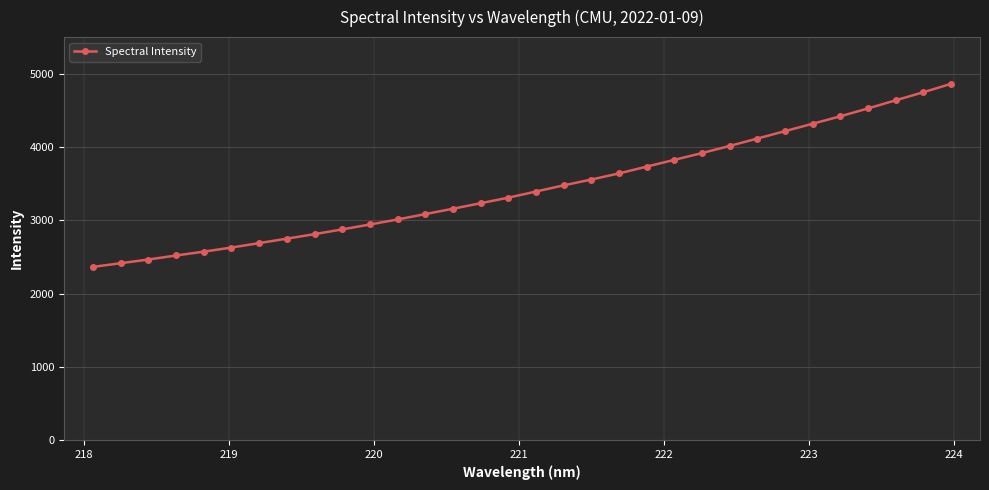

What is the maximum value shown in the chart?

4862.0